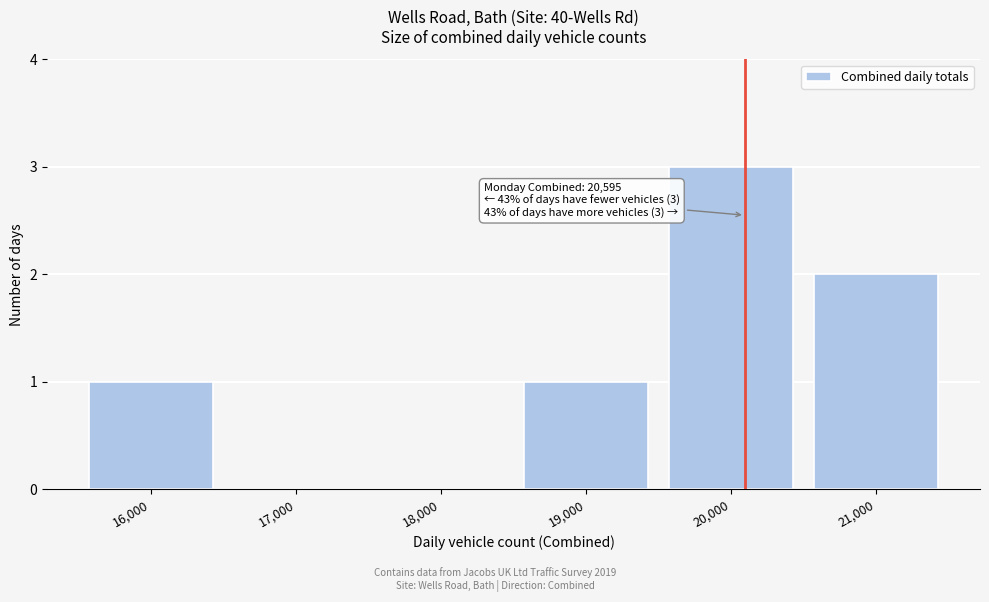

Reading left to right, list all the values displayed in this chart.

16,000=1	17,000=0	18,000=0	19,000=1	20,000=3	21,000=2